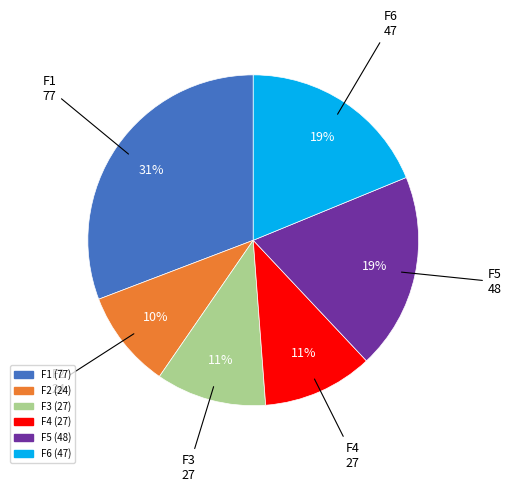

Count the number of slices in the pie.

6